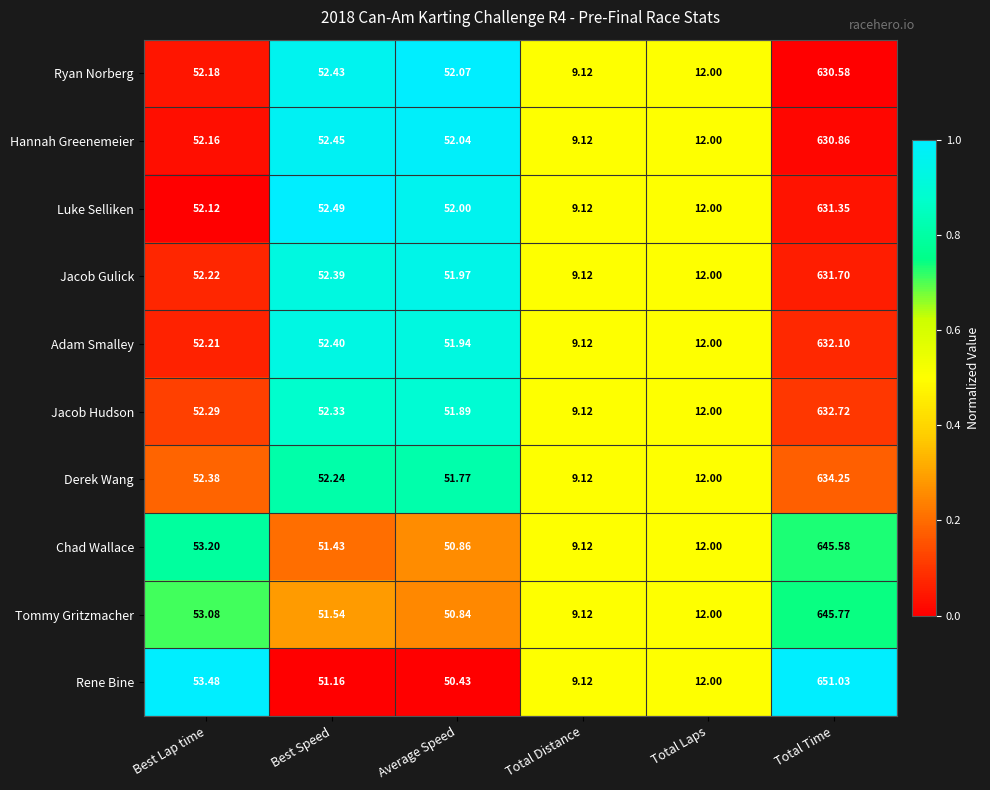

Where is Hannah Greenemeier nearest to the value 319?

Best Speed